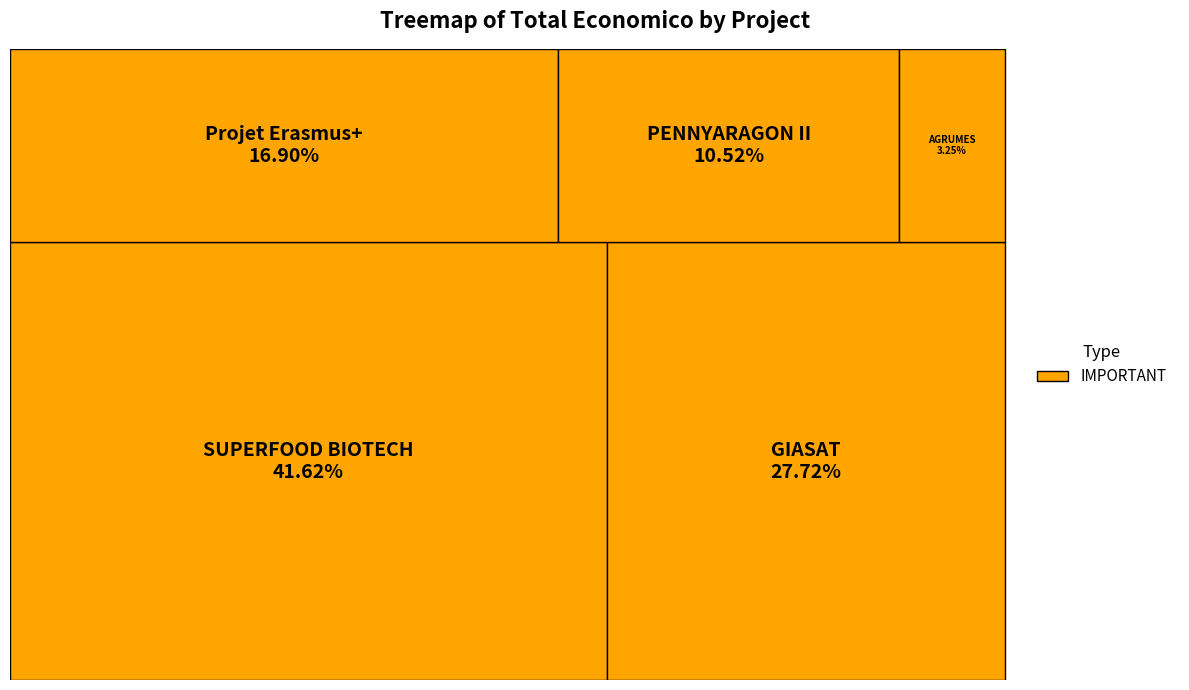

To the nearest percent, what percentage of the pie is SUPERFOOD BIOTECH?

42%